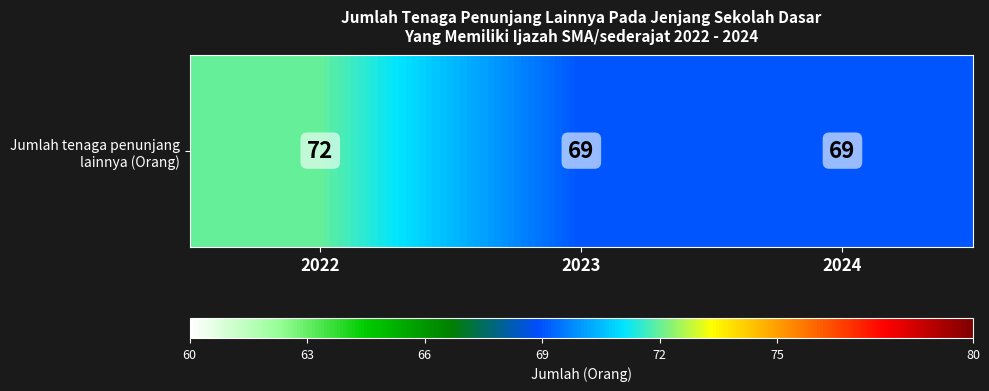

What is the ratio of the value at 2023 to the value at 2022?

1.0